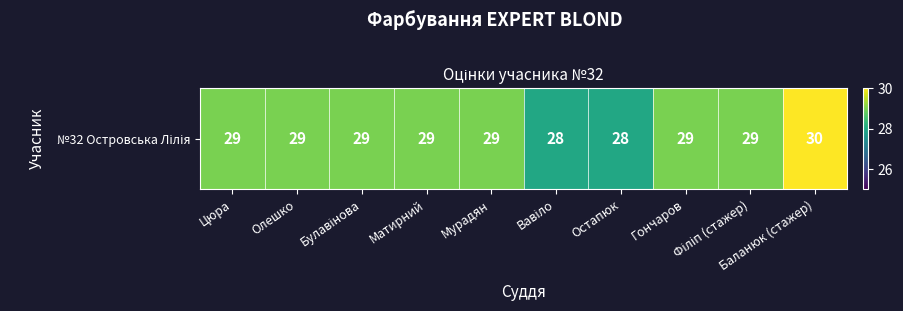

Reading left to right, what are all the values shown in this chart?

29	29	29	29	29	28	28	29	29	30